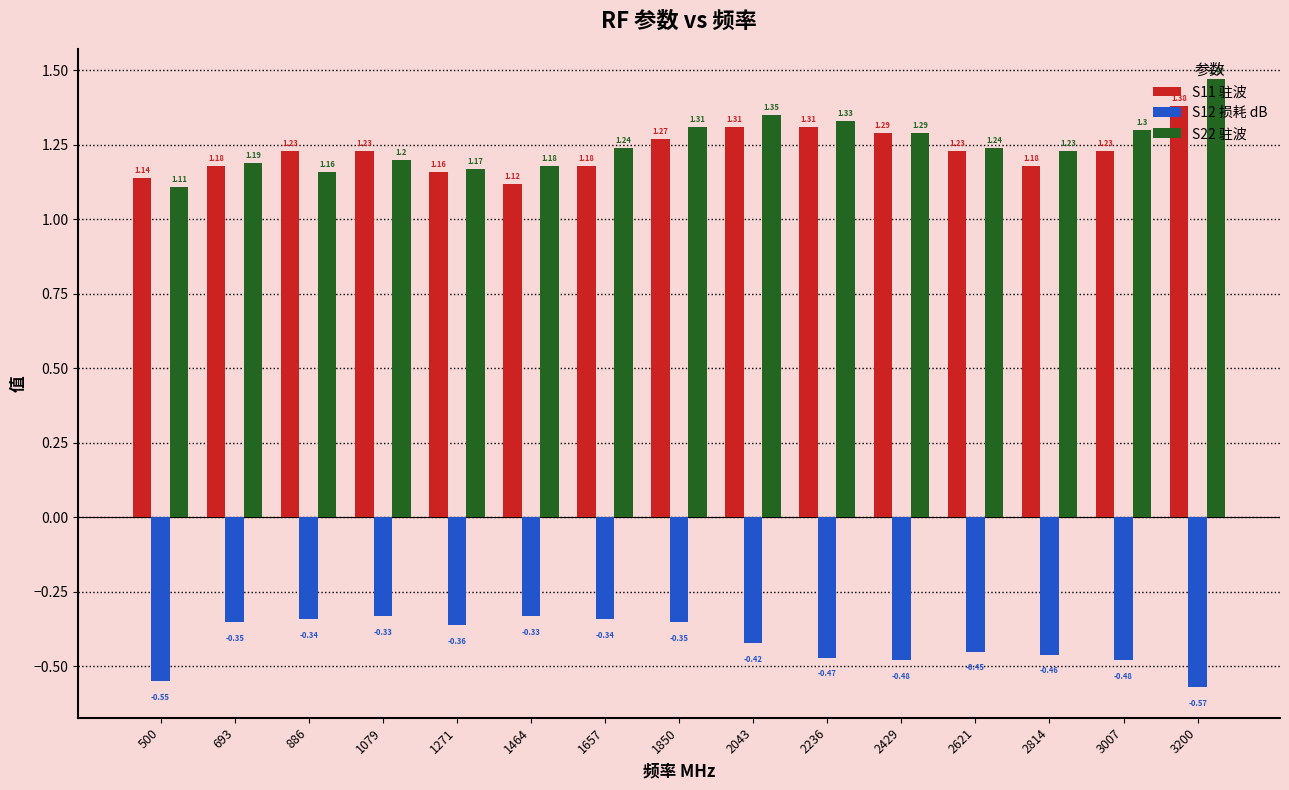

What is the difference between the maximum and minimum values in the S22 驻波 series?

0.4